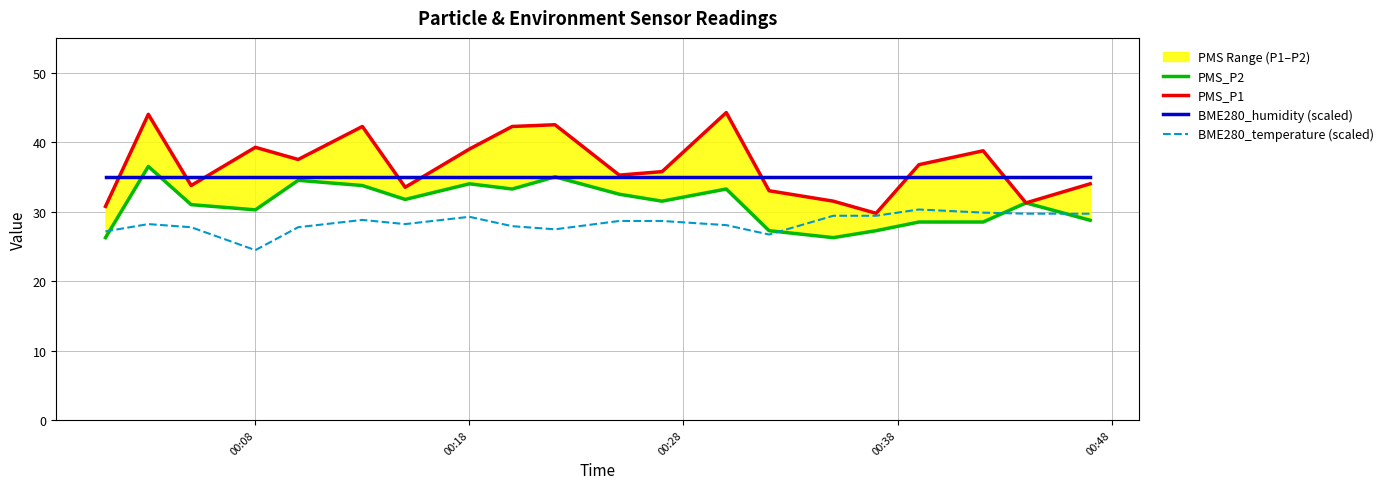

What is the maximum value for BME280_temperature (scaled)?

30.3